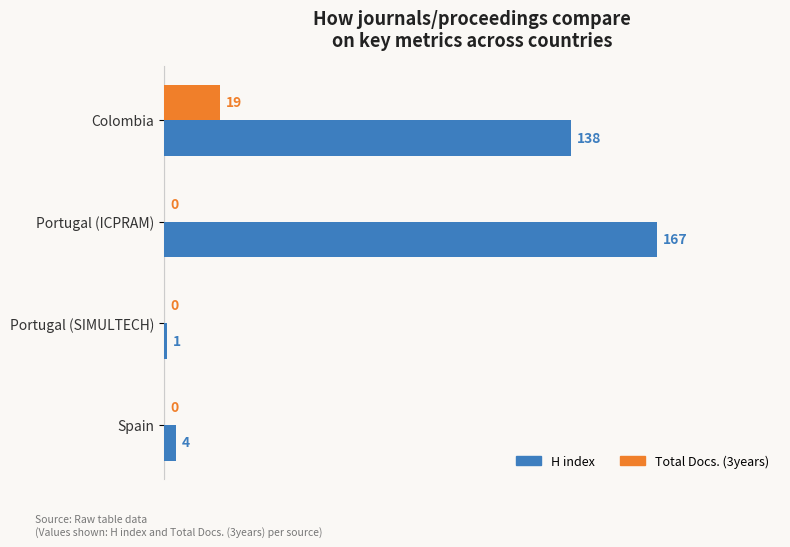

What is the sum of all Total Docs. (3years) values?

19